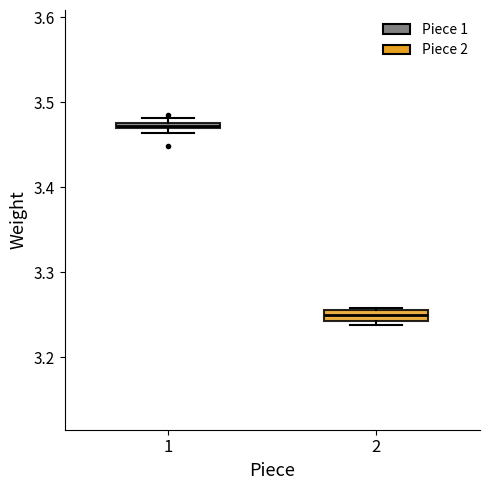

Which box has the lowest median line?

2